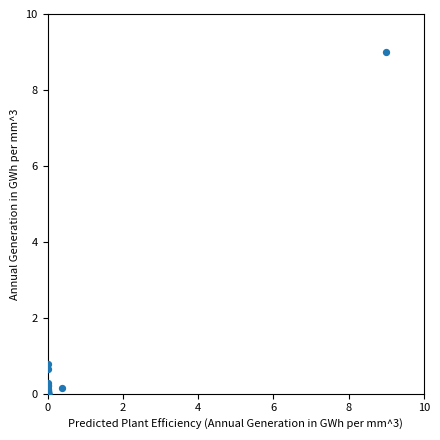

What Y value in the scatter plot is closest to 4?

0.8